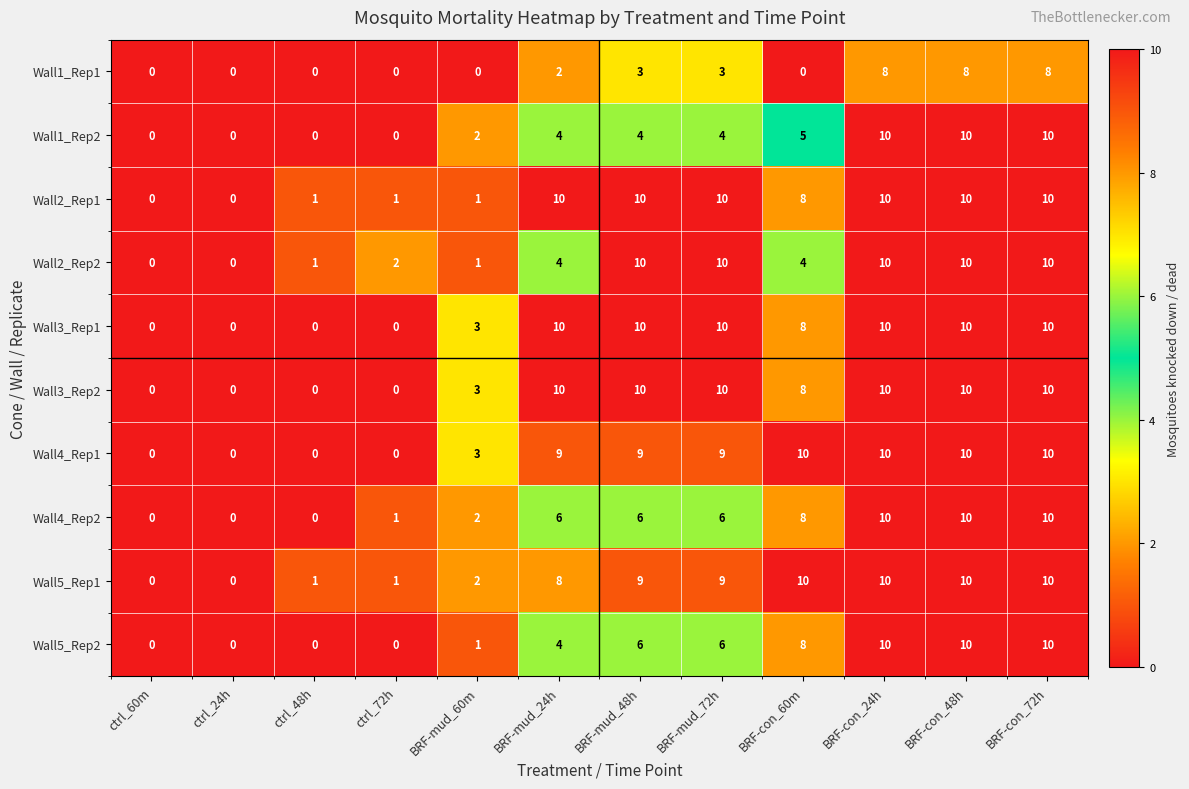

What is the sum of all Wall3_Rep1 values?

71